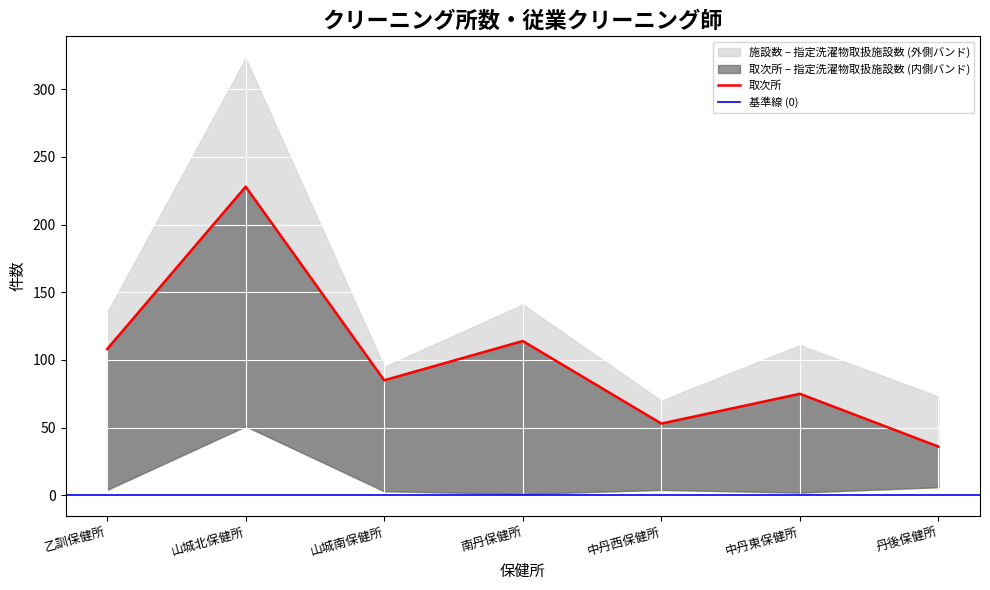

List the series in order of their overall mean, lowest first.

指定洗濯物を取扱う施設数, 取次所, 施設数